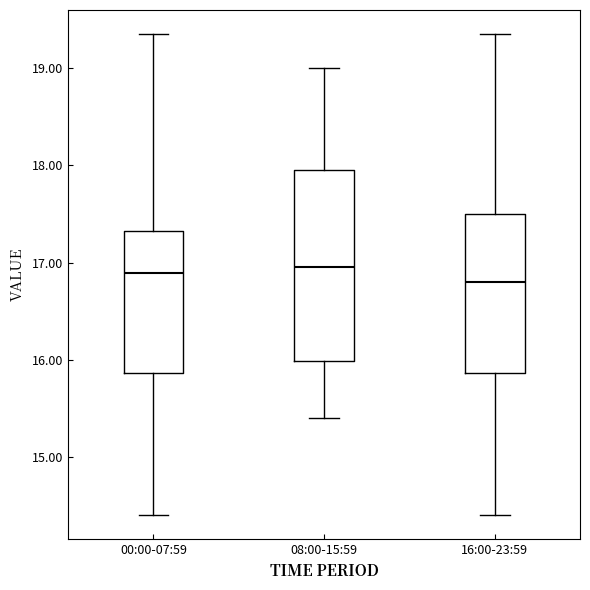

Reading left to right, read every box against the y-axis: the position of its median line, the range the box covers, and the ends of its whiskers. The values are not printed on the chart, so give them approximately, as read against the axis.

00:00-07:59: median 16.9, box 15.9 to 17.3, whiskers 14.4 to 19.4
08:00-15:59: median 17.0, box 16.0 to 18.0, whiskers 15.4 to 19.0
16:00-23:59: median 16.8, box 15.9 to 17.5, whiskers 14.4 to 19.4